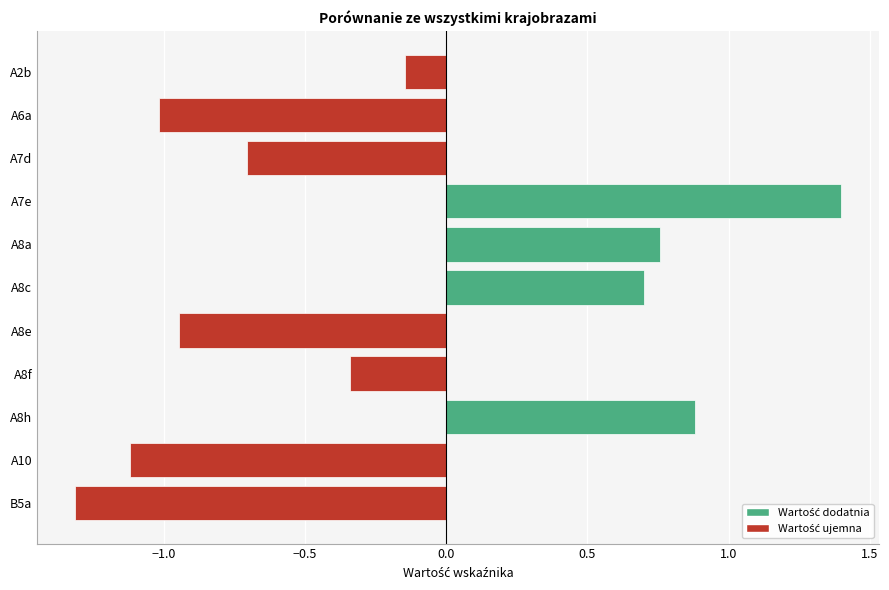

The value at A8c is 0.2. True or false?

False